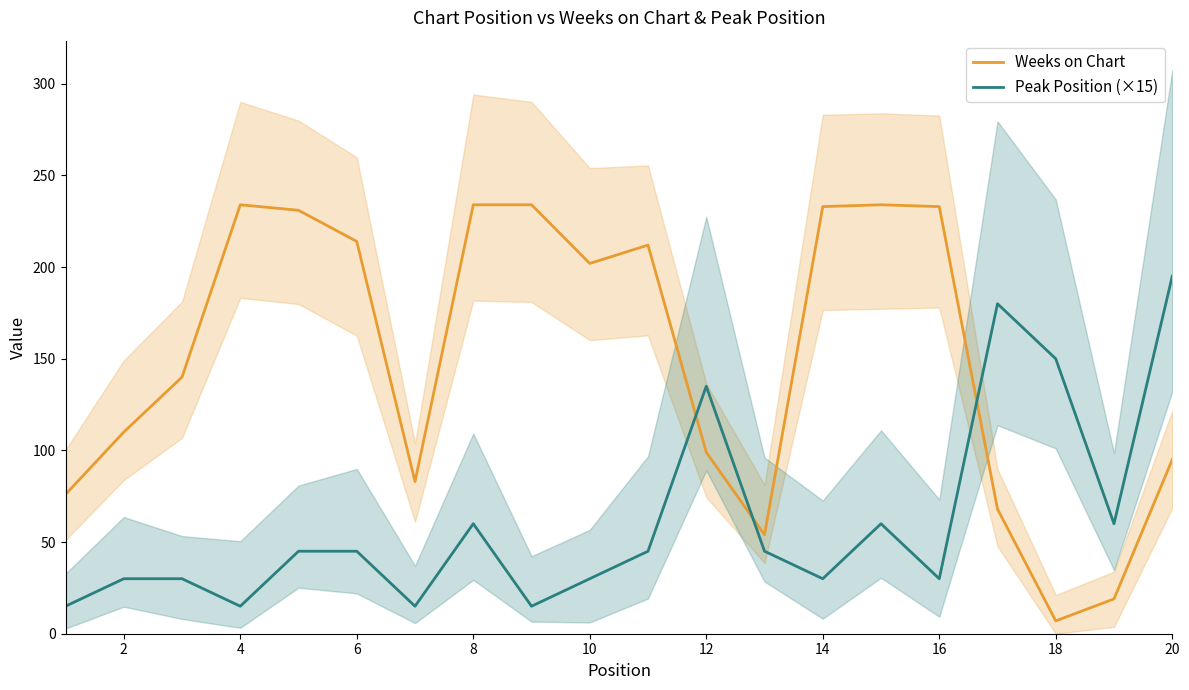

True or false: Peak Position (×15) and Weeks on Chart intersect in this chart.

True